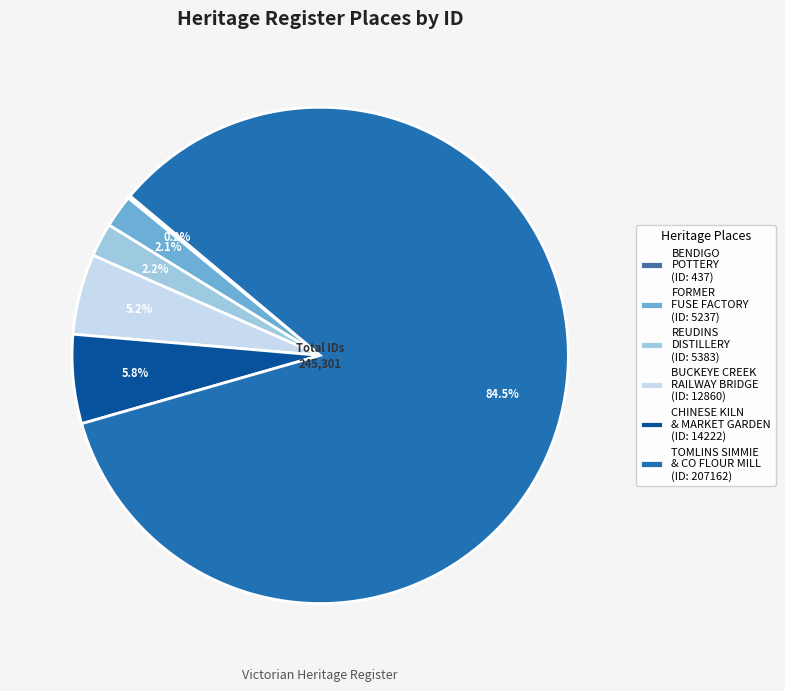

How much of the chart is everything except REUDINS DISTILLERY (ID: 5383)?

97.8%